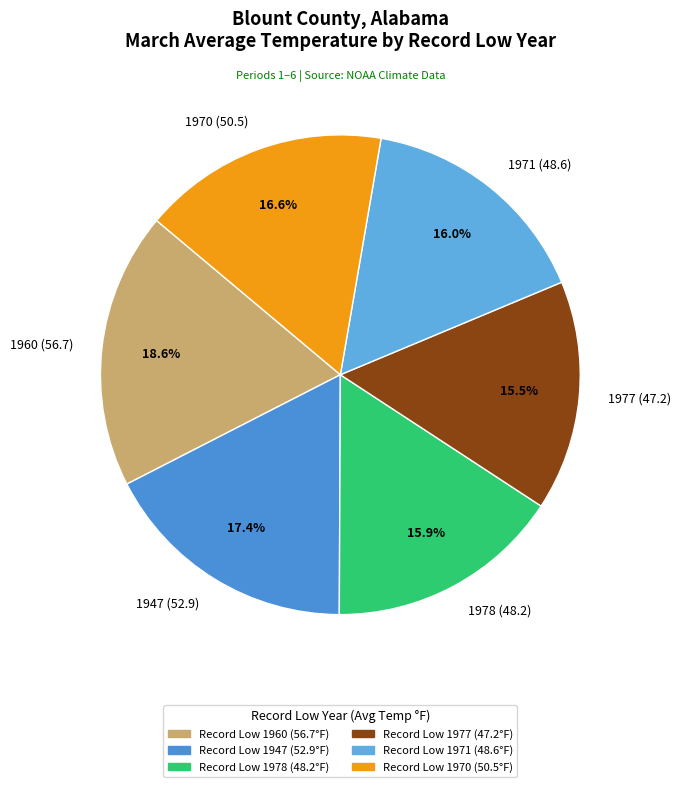

How many slices are in this pie chart?

6